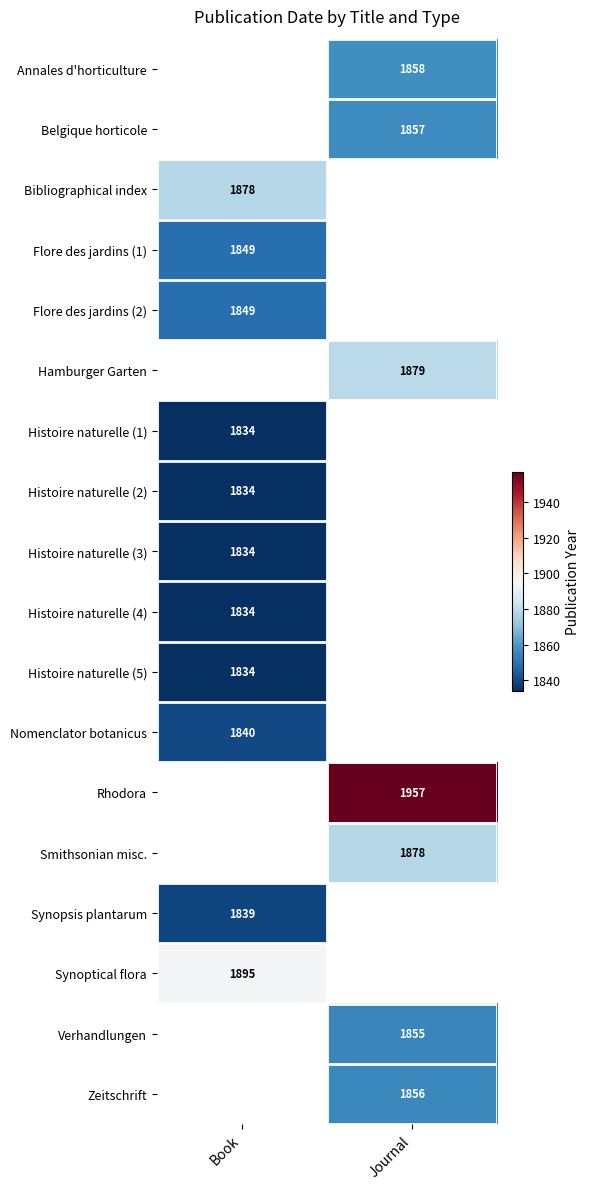

True or false: Histoire naturelle (5) has a value of 3106 at Book.

False